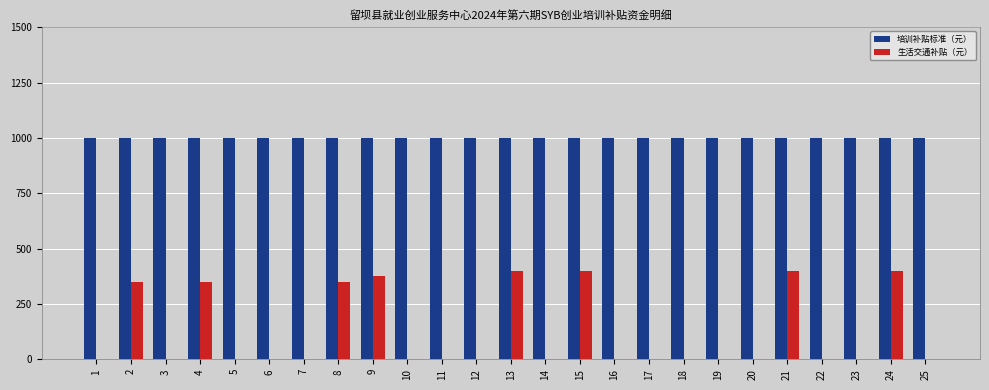

Between 15 and 25, which series saw the biggest shift?

生活交通补贴（元）